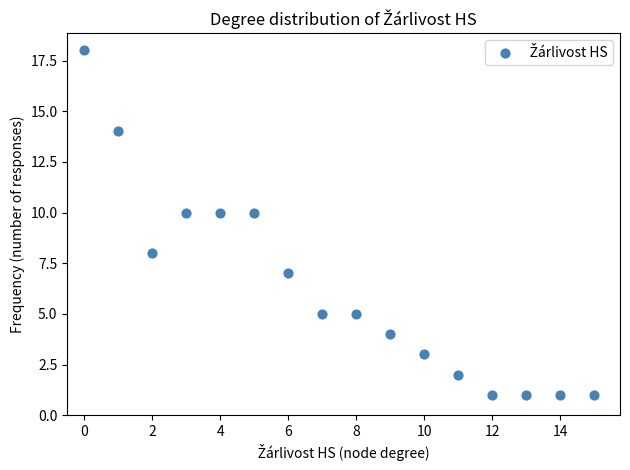

What is the range of Y values (max minus min)?

17